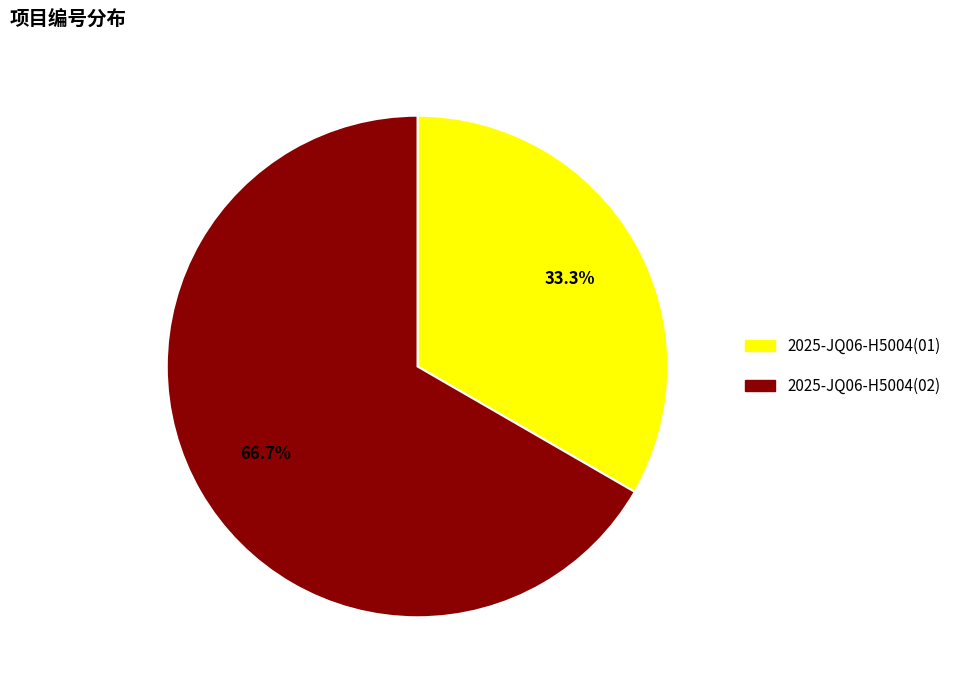

What percentage is the 2025-JQ06-H5004(02) slice, to the nearest percent?

67%